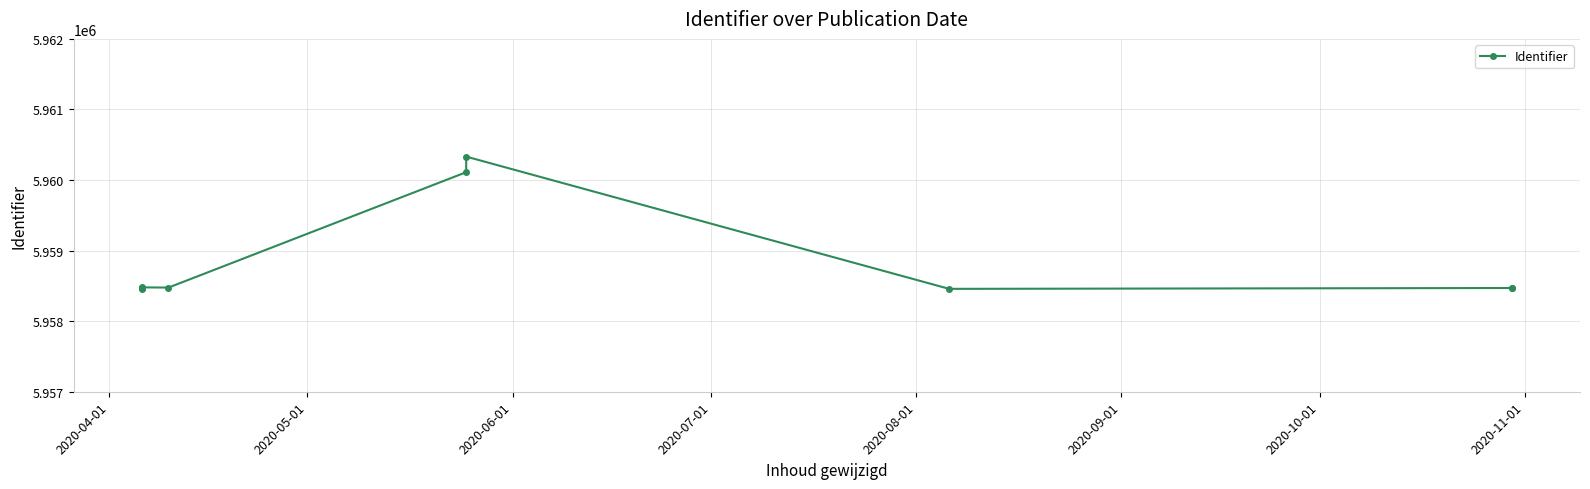

What is the difference between the maximum and minimum values?

1874